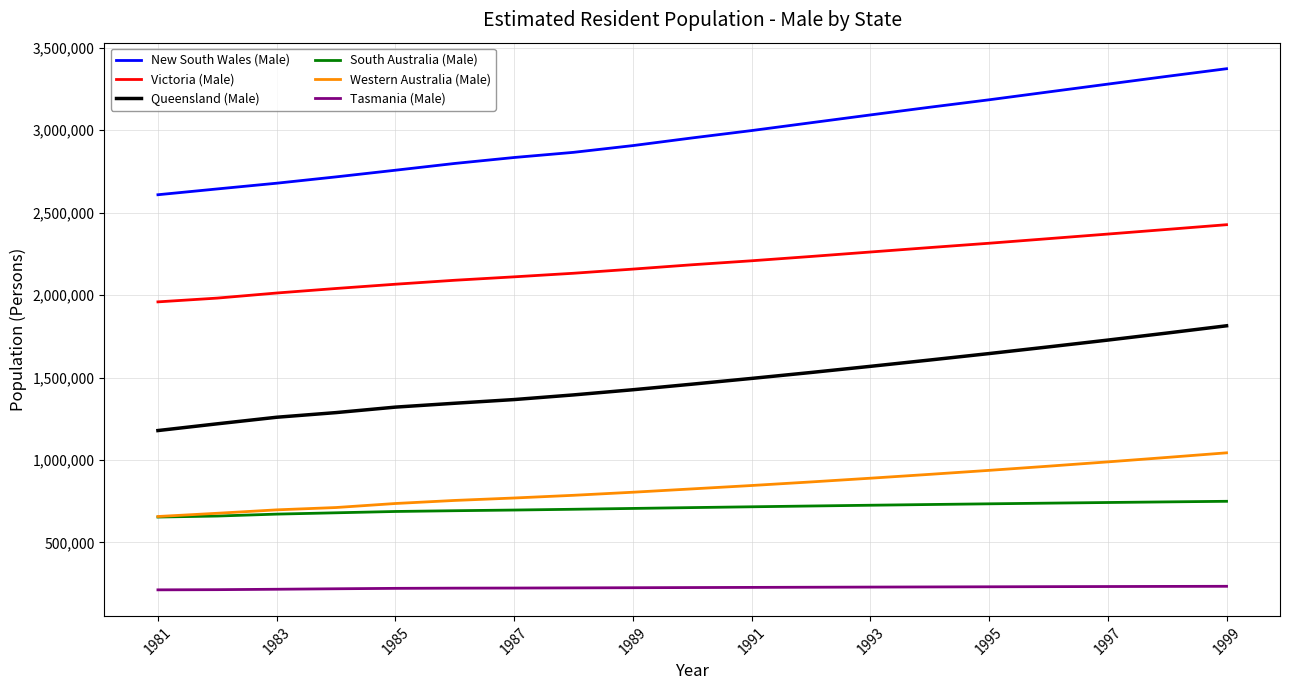

Rank the series by their maximum value, from highest to lowest.

New South Wales (Male), Victoria (Male), Queensland (Male), Western Australia (Male), South Australia (Male), Tasmania (Male)